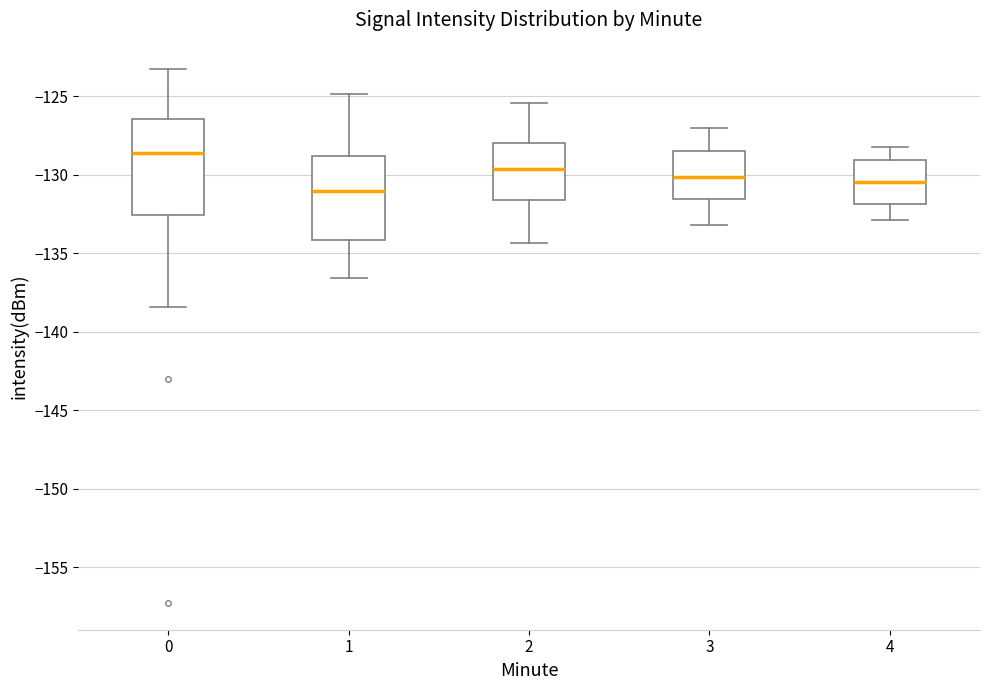

Comparing the boxes themselves (not the whiskers), which one is the tallest?

0